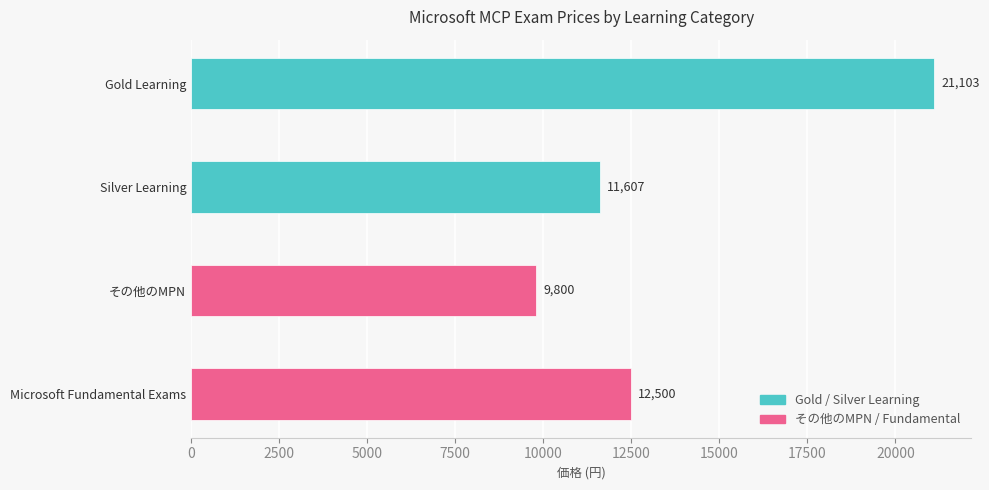

What position from the bottom is その他のMPN?

2